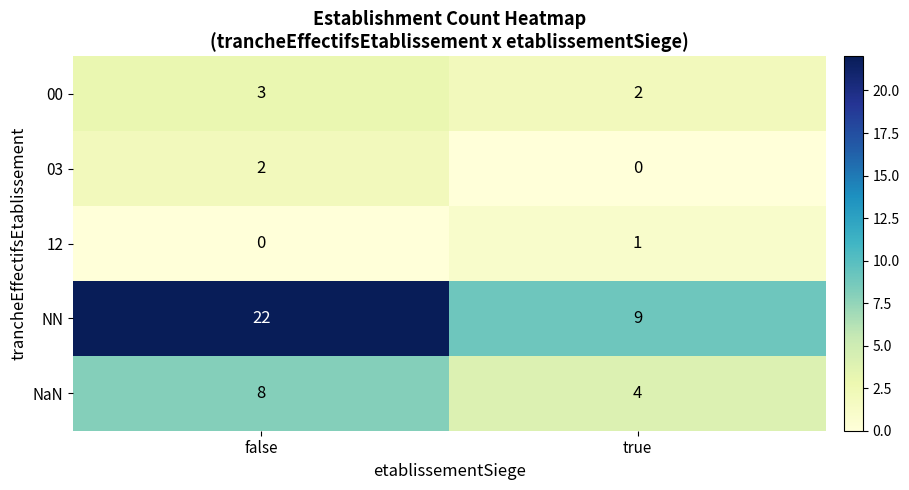

What is the difference between the maximum and minimum values in the NaN series?

4